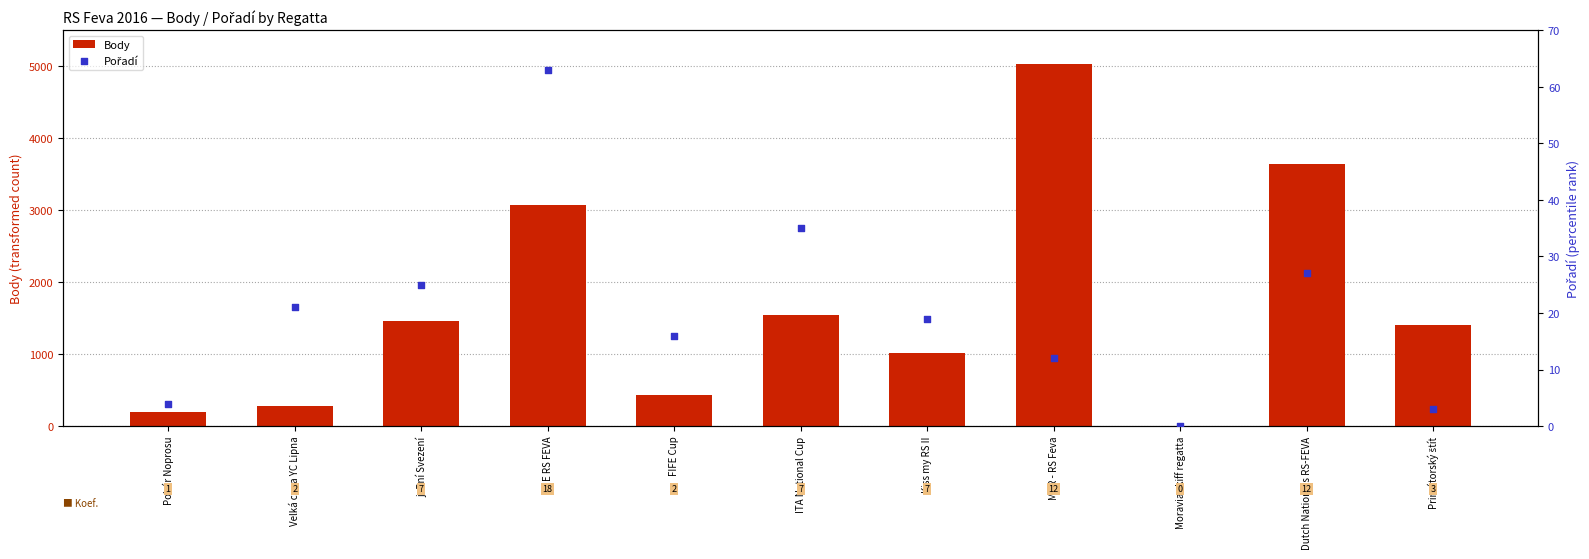

Which series has the largest Y range (max minus min)?

Body